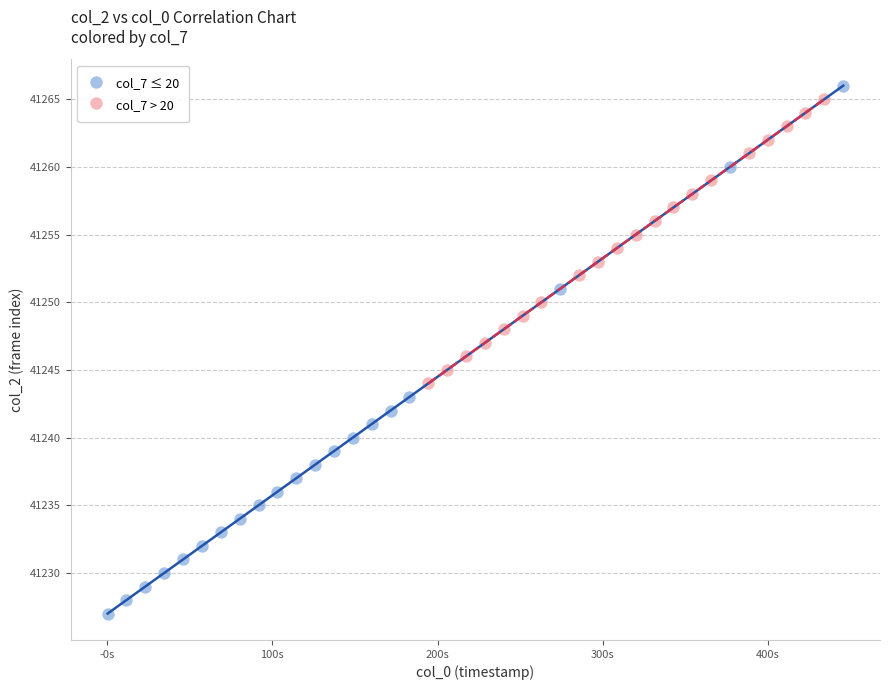

Which series contains the lowest Y value?

col_7 ≤ 20